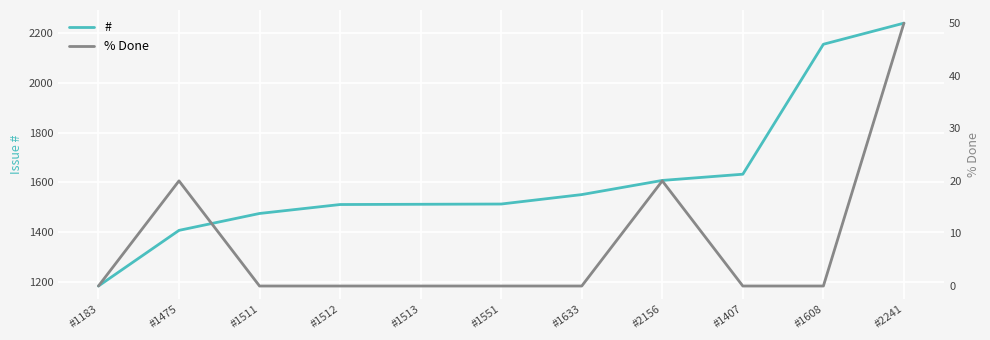

Between #2156 and #1512, which is larger?

#2156